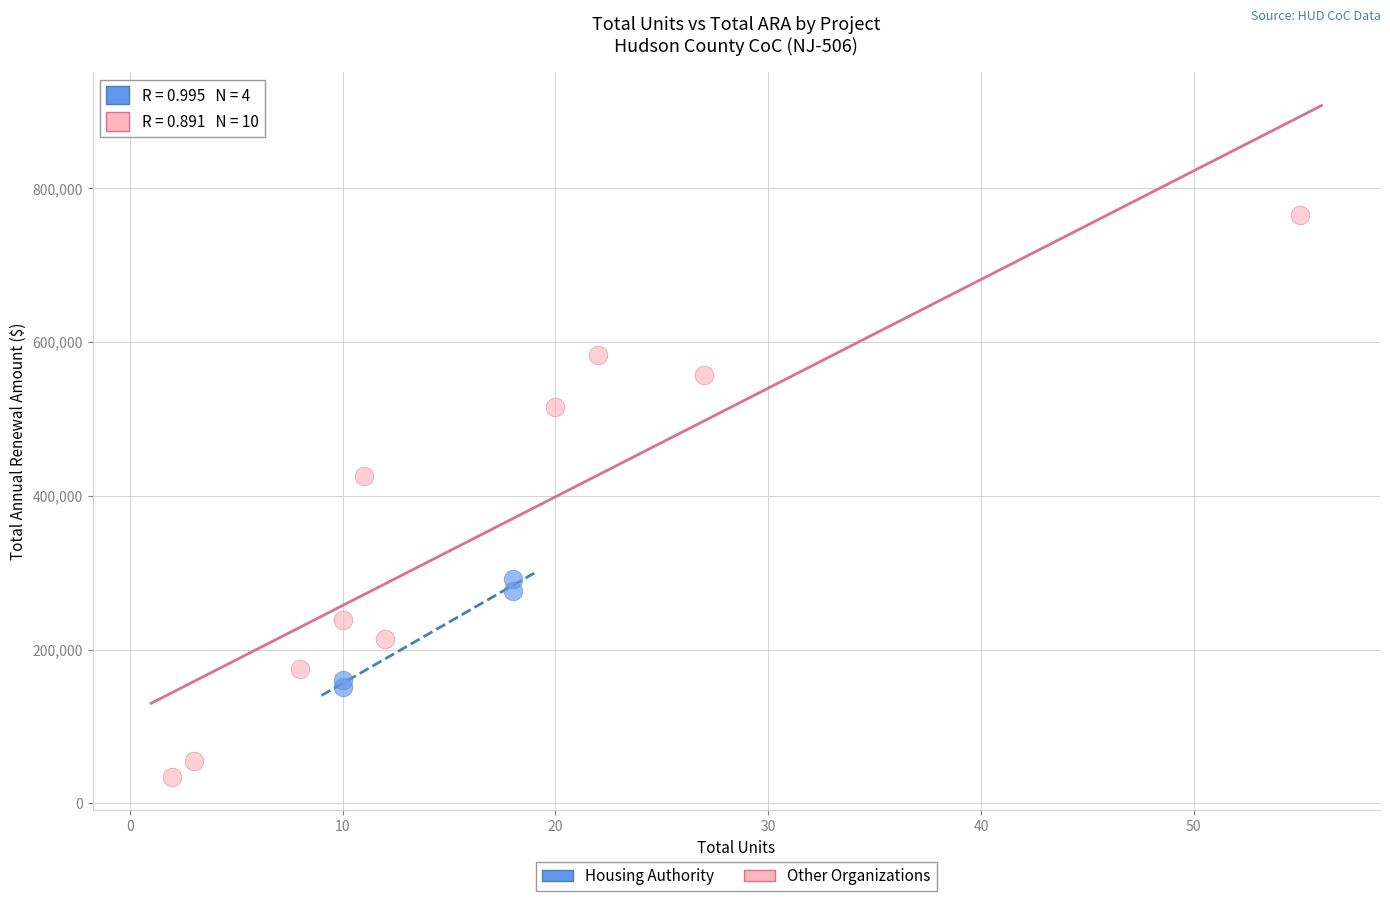

Which series has the widest spread of Y values?

Other Organizations